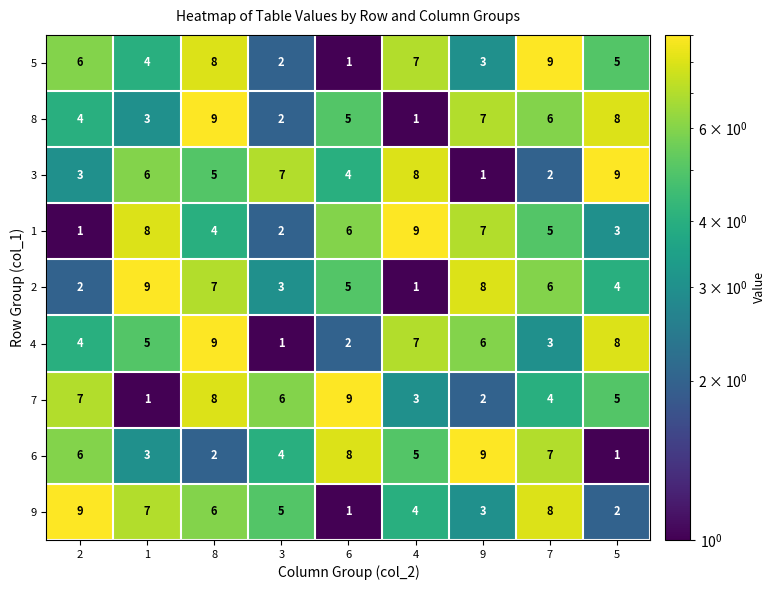

How many data points in 8 are less than 5?

4